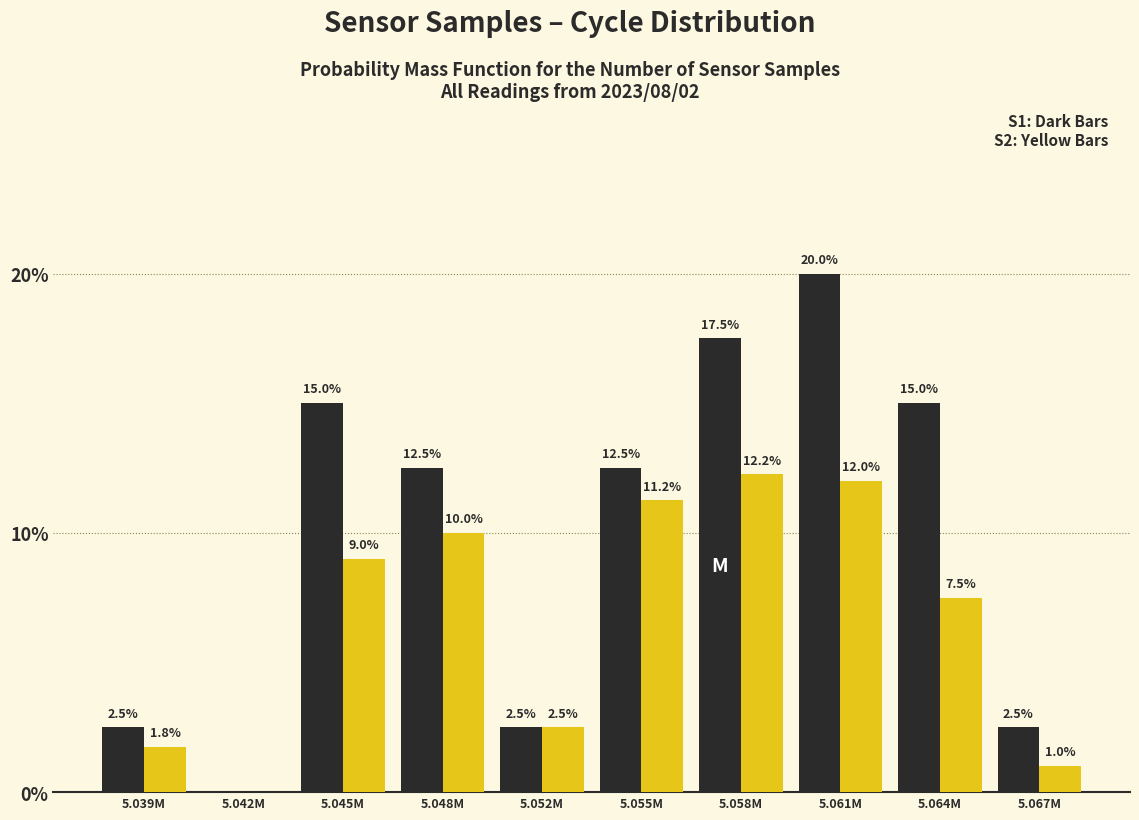

At which category is the sum across all series the highest?

5.061M